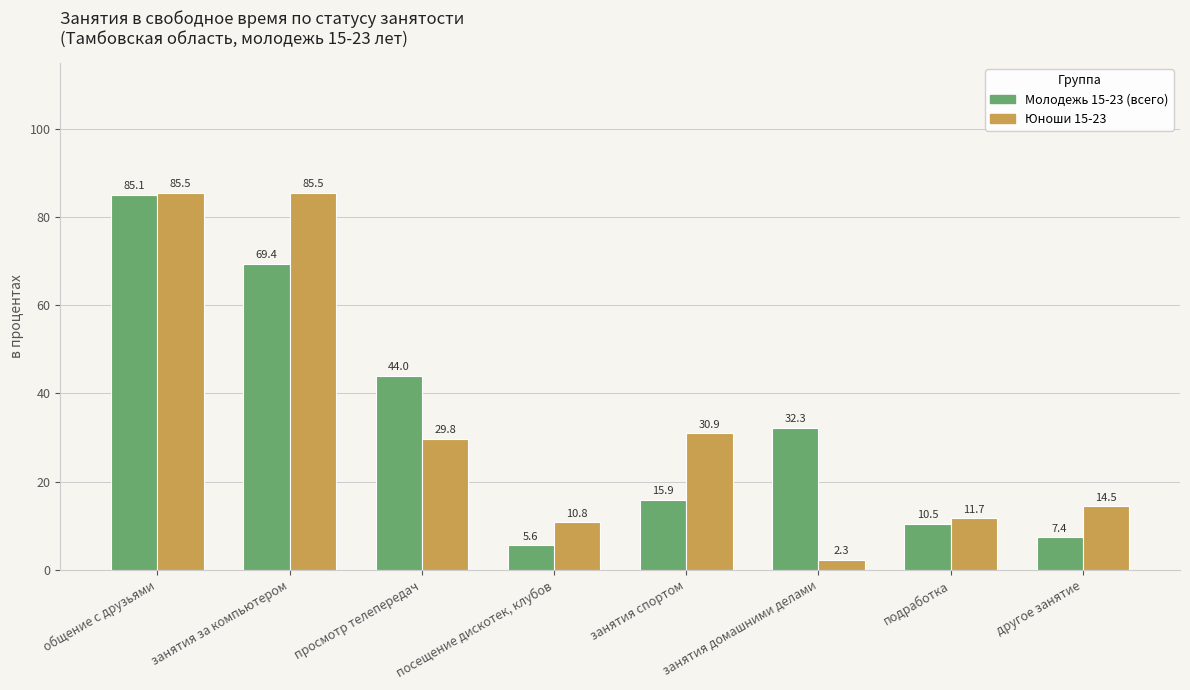

Reading left to right, transcribe all the data shown in this chart.

Молодежь 15-23 (всего): 85.1	69.4	44.0	5.6	15.9	32.3	10.5	7.4
Юноши 15-23: 85.5	85.5	29.8	10.8	30.9	2.3	11.7	14.5